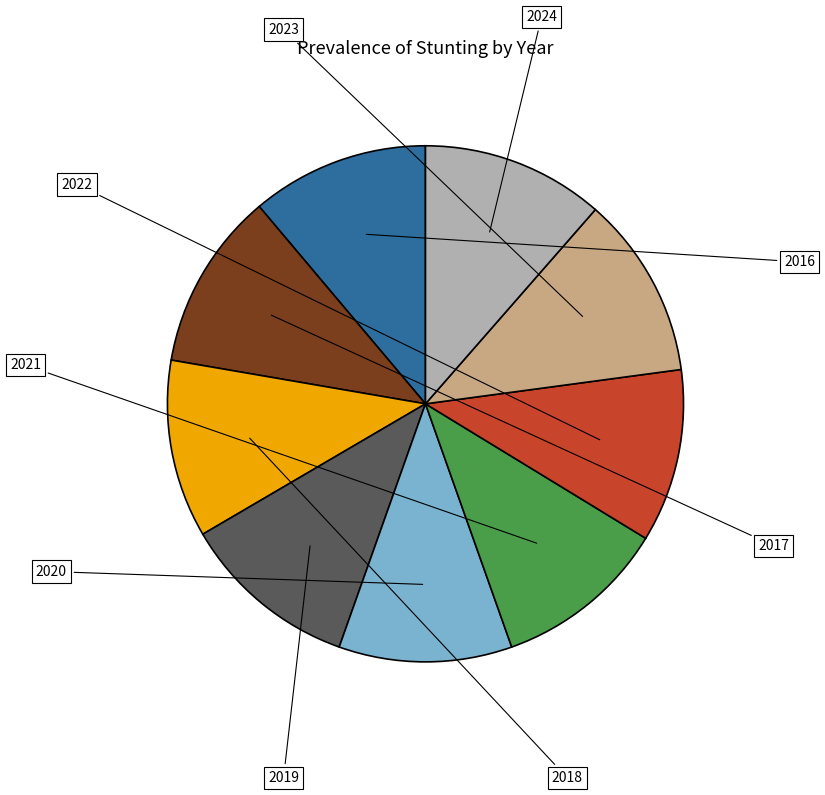

Is there any slice that represents more than half of the pie?

No